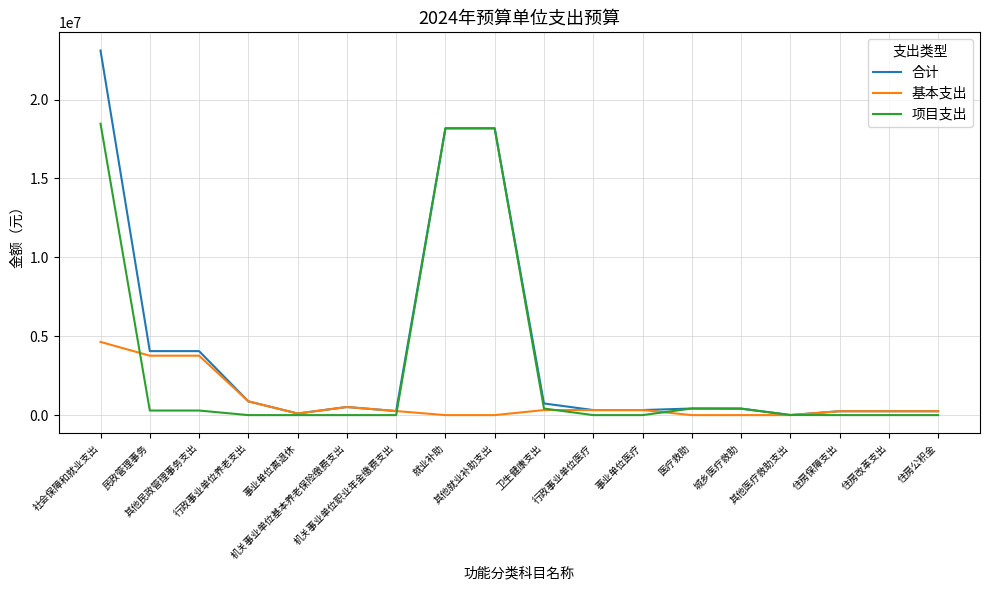

Which series has the widest spread of values?

合计